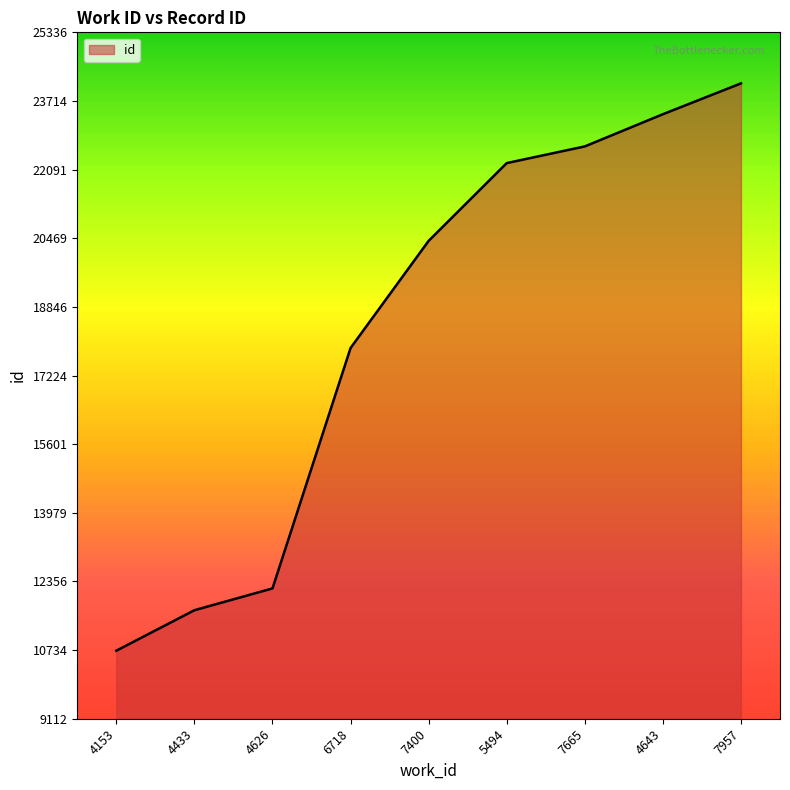

True or false: the data shows 10720 at 4153.

True